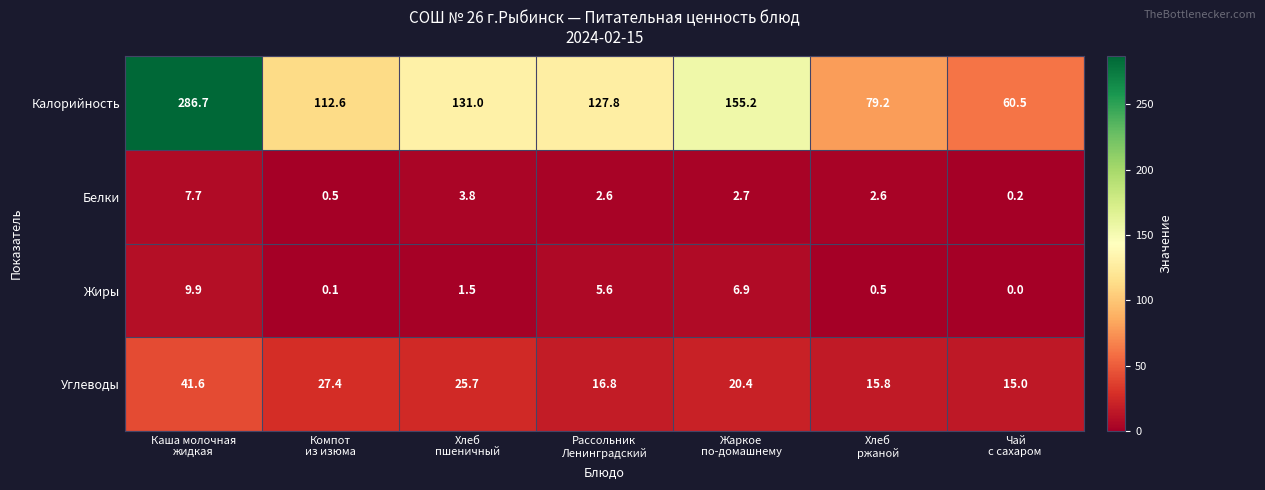

Reading left to right, transcribe all the data shown in this chart.

Калорийность: 286.7	112.6	131.0	127.8	155.2	79.2	60.5
Белки: 7.7	0.5	3.8	2.6	2.7	2.6	0.2
Жиры: 9.9	0.1	1.5	5.6	6.9	0.5	0.0
Углеводы: 41.6	27.4	25.7	16.8	20.4	15.8	15.0